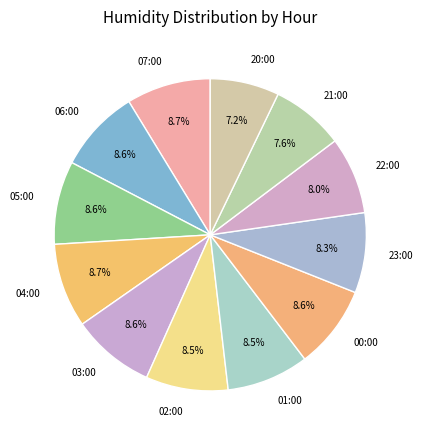

Combined, what portion of the pie is 22:00 and 04:00?

16.7%